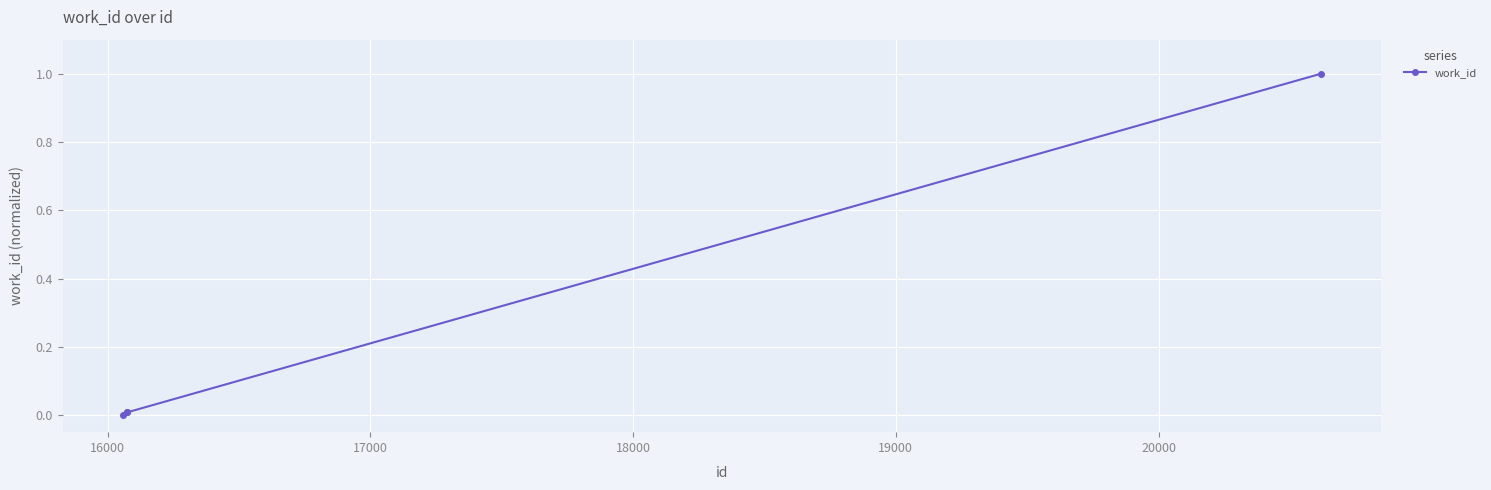

True or false: the data has more than 2 interior local peaks.

False